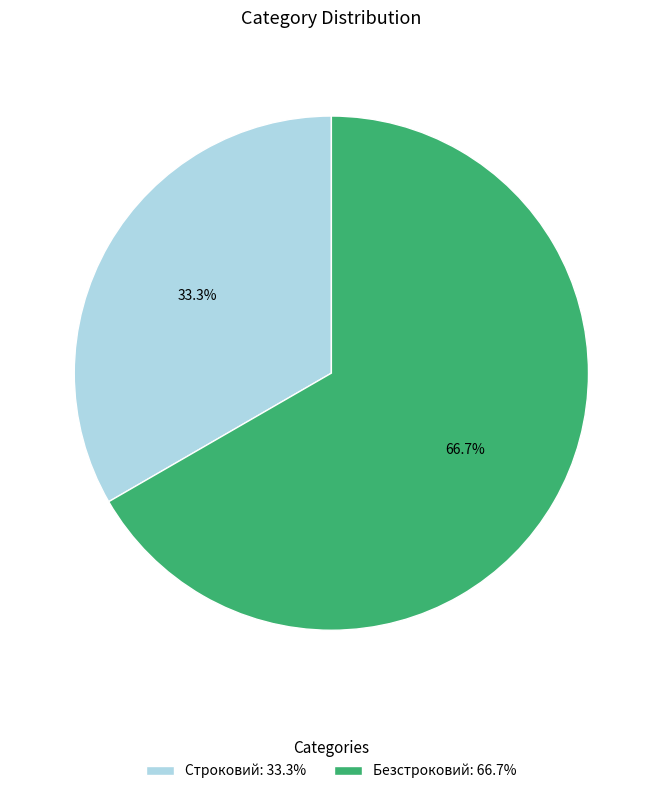

Rank the categories by value from lowest to highest.

Строковий, Безстроковий